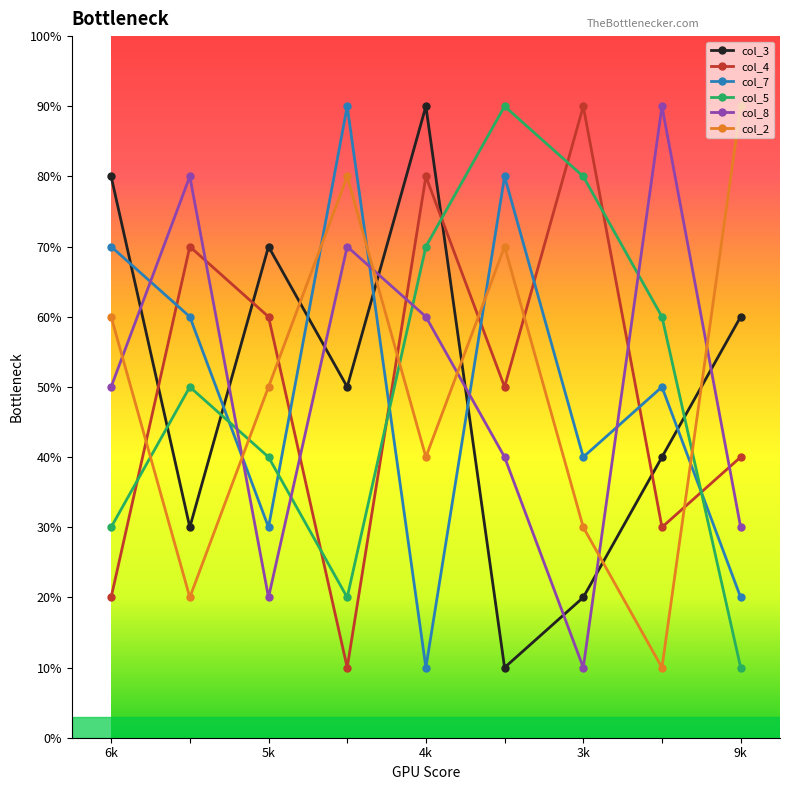

True or false: col_8 has more than 1 interior local peaks.

True